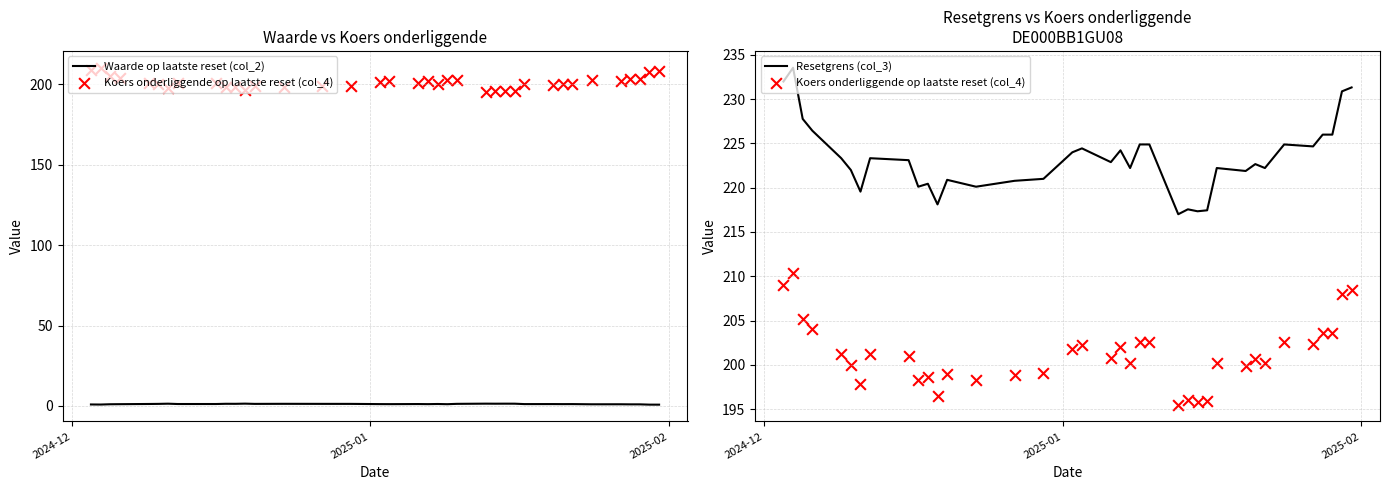

Which series has the largest total across all categories?

Resetgrens (col_3)